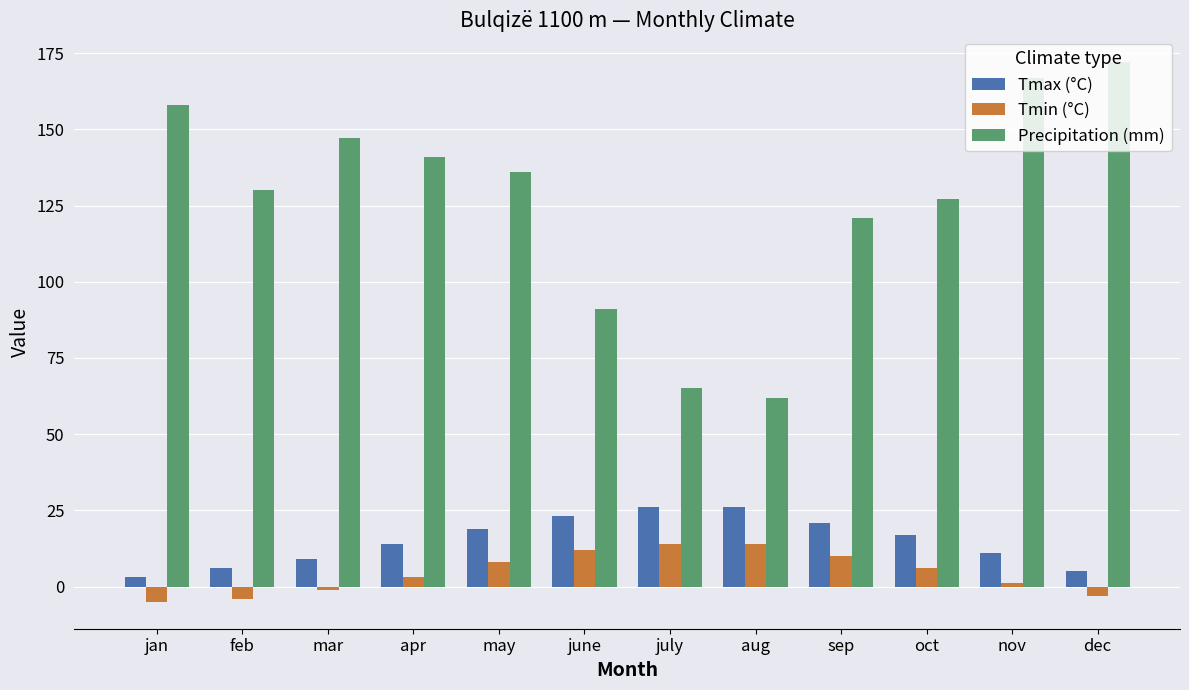

At mar, list the series in order from largest to smallest.

Precipitation (mm), Tmax (°C), Tmin (°C)